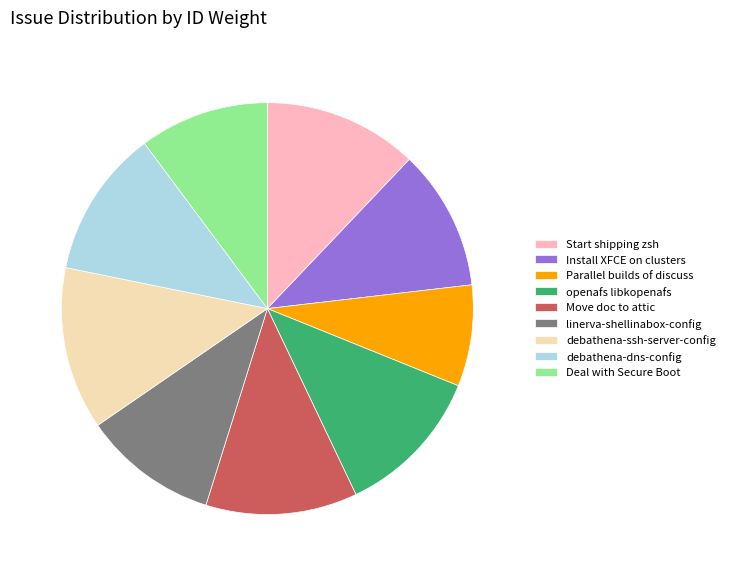

Between openafs libkopenafs and Deal with Secure Boot, which is larger?

openafs libkopenafs